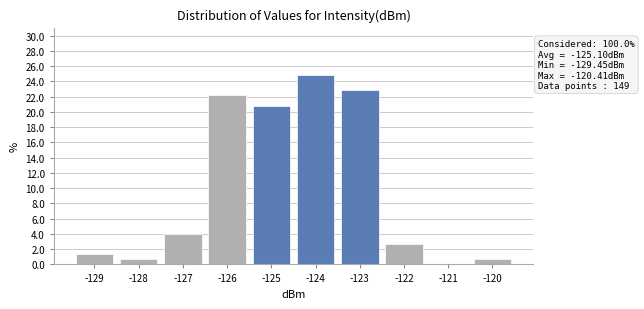

Reading left to right, extract all data points from this chart.

-129=1.3	-128=0.7	-127=4.0	-126=22.1	-125=20.8	-124=24.8	-123=22.8	-122=2.7	-121=0.0	-120=0.7